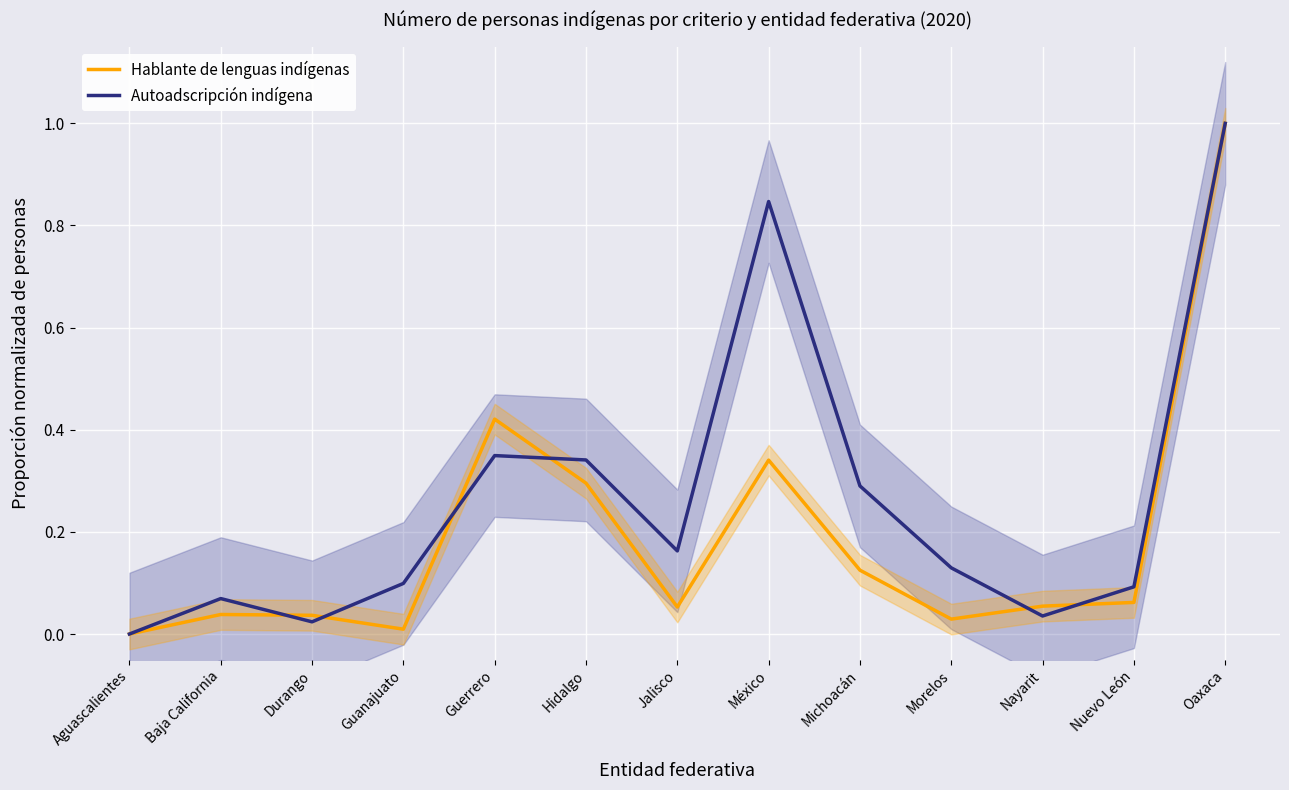

Reading right to left, list all the values displayed in this chart.

Hablante de lenguas indígenas: 1.0	0.1	0.1	0.0	0.1	0.3	0.1	0.3	0.4	0.0	0.0	0.0	0.0
Autoadscripción indígena: 1.0	0.1	0.0	0.1	0.3	0.8	0.2	0.3	0.3	0.1	0.0	0.1	0.0